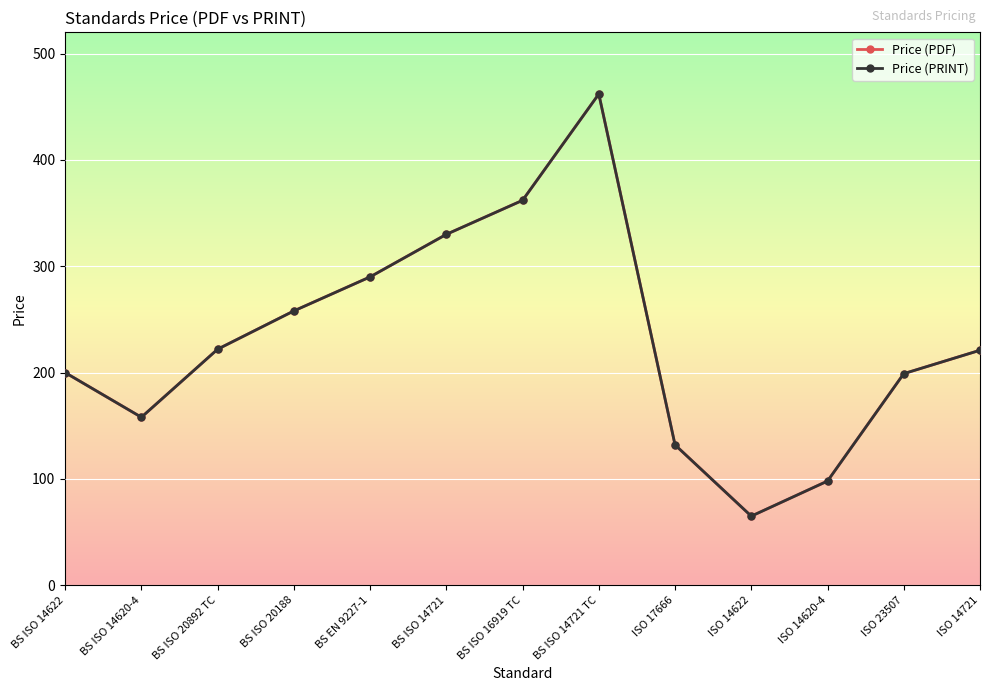

Reading left to right, extract all data points from this chart.

Price (PDF): BS ISO 14622=200	BS ISO 14620-4=158	BS ISO 20892 TC=222	BS ISO 20188=258	BS EN 9227-1=290	BS ISO 14721=330	BS ISO 16919 TC=362	BS ISO 14721 TC=462	ISO 17666=132	ISO 14622=65	ISO 14620-4=98	ISO 23507=199	ISO 14721=221
Price (PRINT): BS ISO 14622=200	BS ISO 14620-4=158	BS ISO 20892 TC=222	BS ISO 20188=258	BS EN 9227-1=290	BS ISO 14721=330	BS ISO 16919 TC=362	BS ISO 14721 TC=462	ISO 17666=132	ISO 14622=65	ISO 14620-4=98	ISO 23507=199	ISO 14721=221